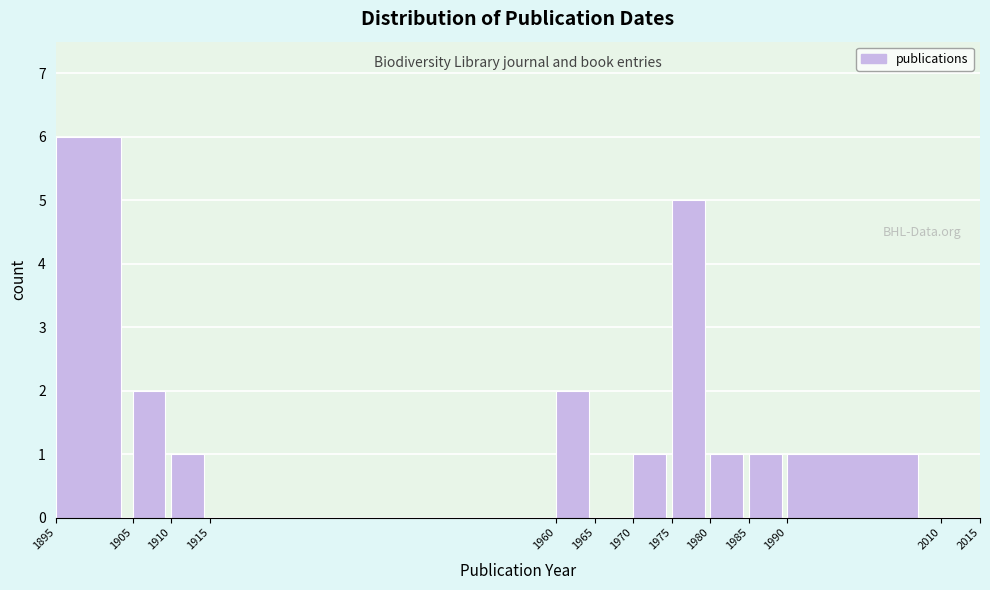

Reading left to right, transcribe this chart: for each bar, give the range it covers on the x-axis and its height. The values are not printed on the chart, so give them approximately, as read against the axis.

1895 to 1905: 6
1905 to 1910: 2
1910 to 1915: 1
1915 to 1960: 0
1960 to 1965: 2
1965 to 1970: 0
1970 to 1975: 1
1975 to 1980: 5
1980 to 1985: 1
1985 to 1990: 1
1990 to 2010: 1
2010 to 2015: 0